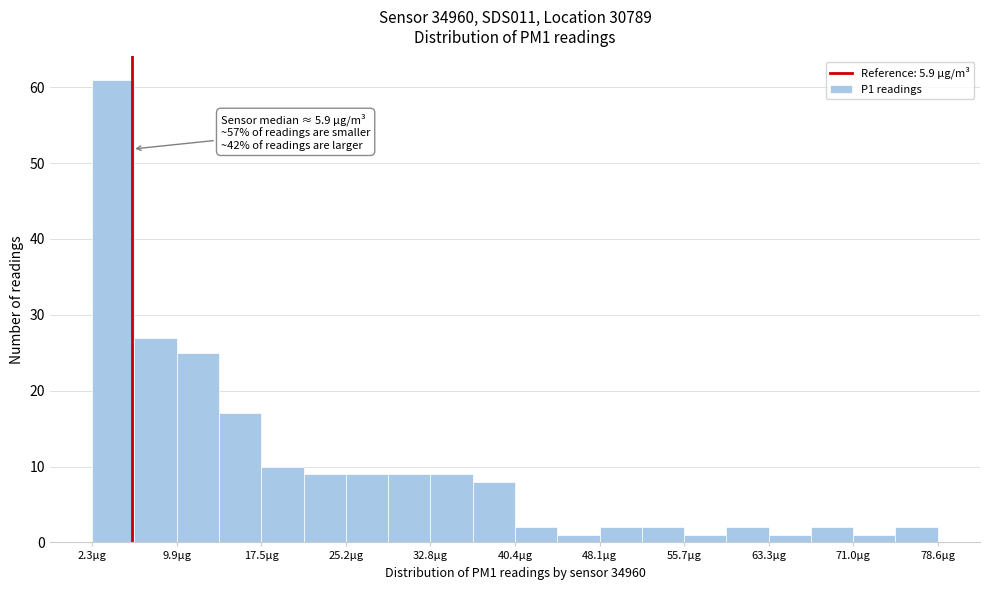

Read against the x-axis, roughly where is the centre of the tallest bar?

4